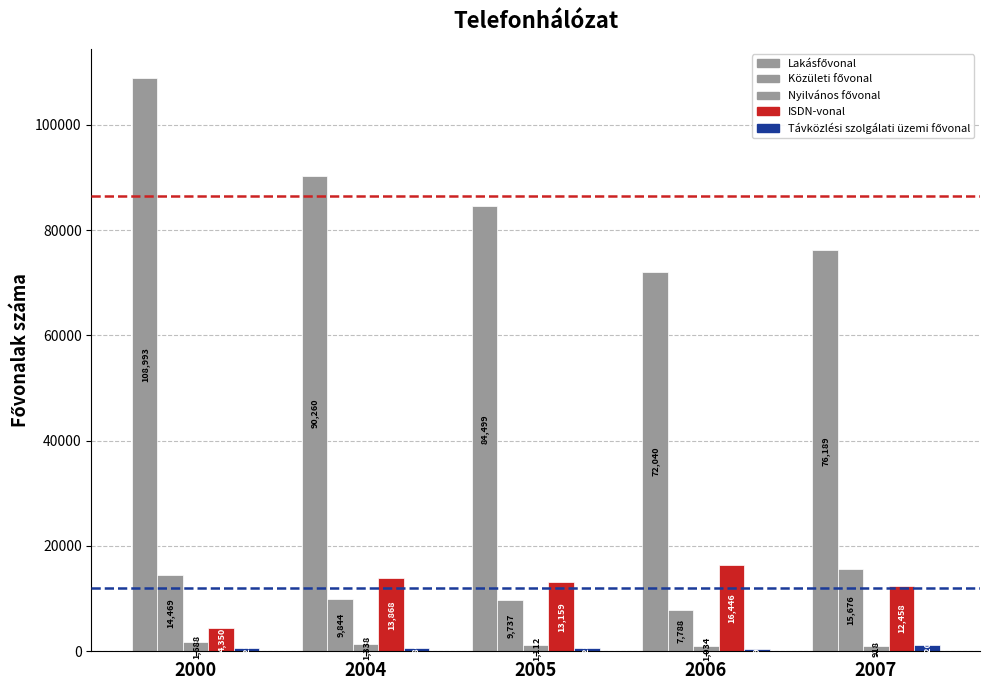

How many categories are shown in the chart?

5